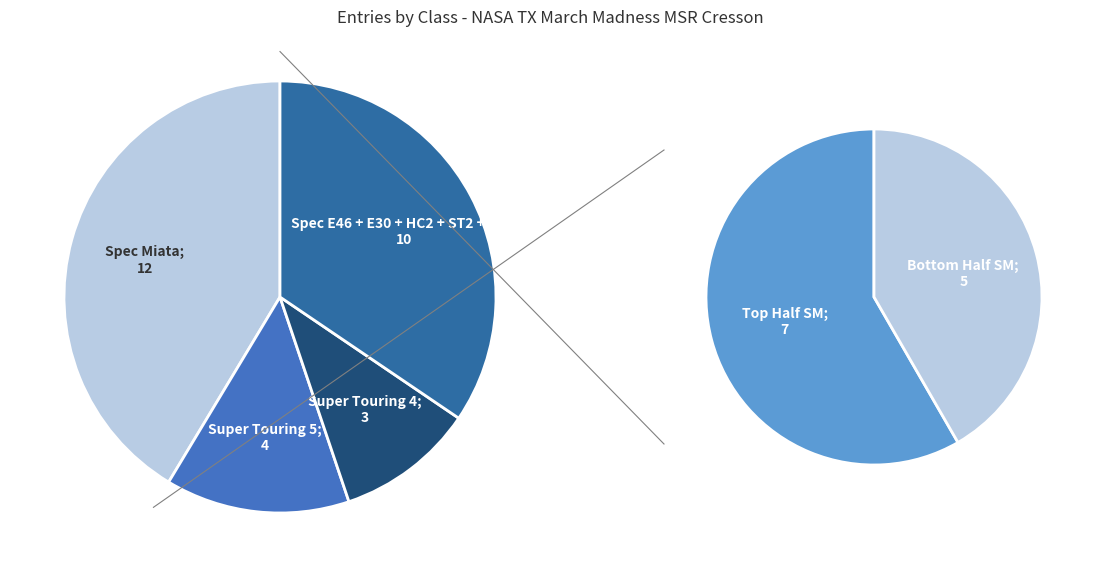

Does any single category account for the majority?

No